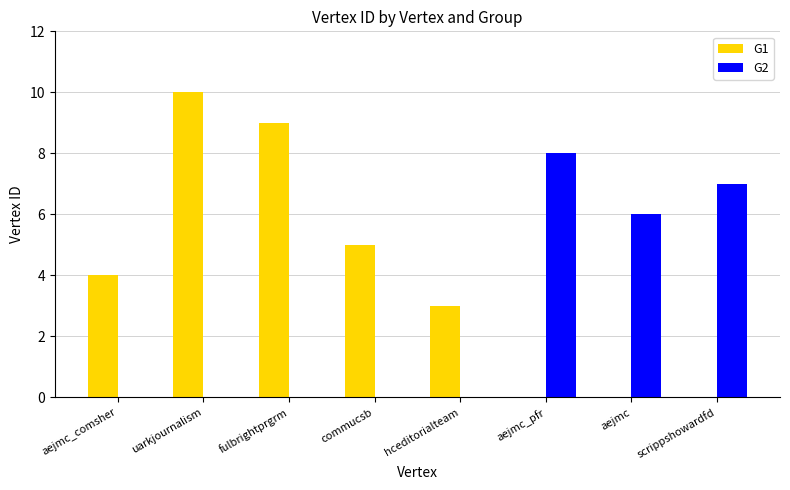

How many groups of bars are there?

8